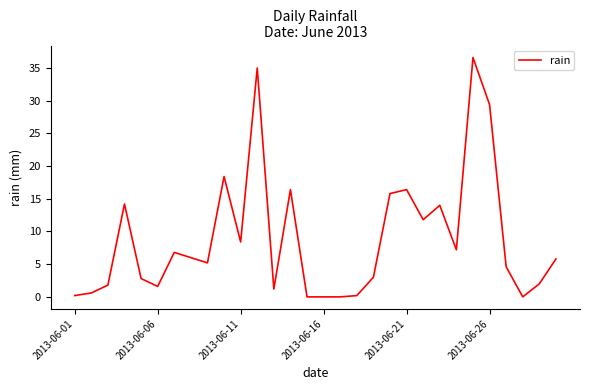

What is the greatest value displayed?

36.6